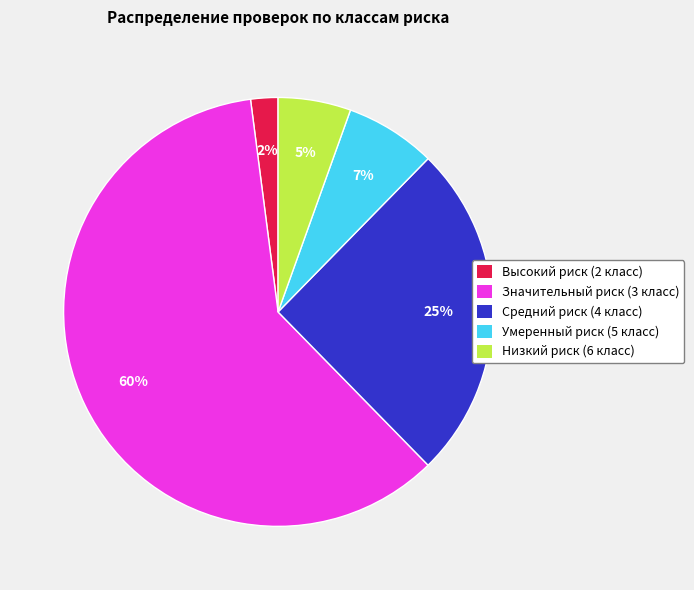

To the nearest percent, what is the average slice percentage?

20%